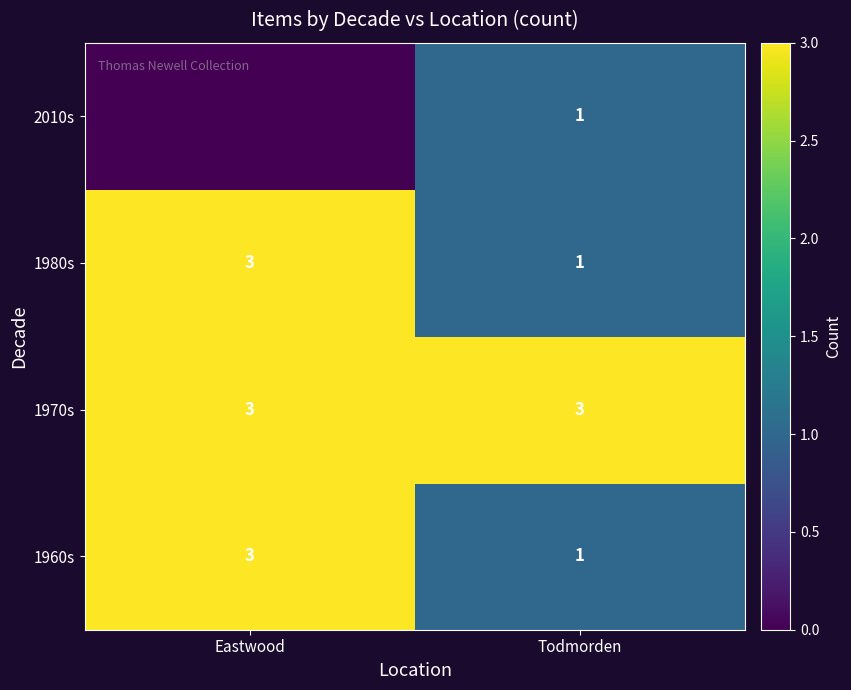

True or false: row_1 has a value of 2 at Todmorden.

False